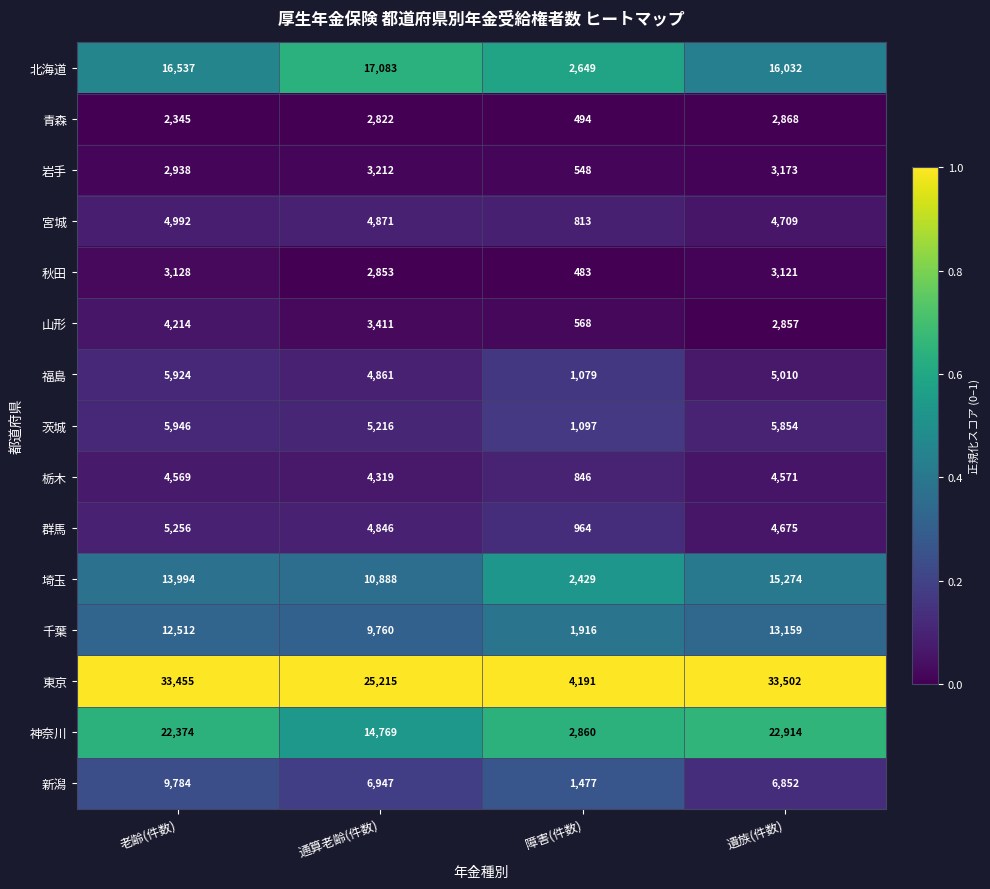

Rank the series at 遺族(件数) from highest to lowest value.

東京, 神奈川, 北海道, 埼玉, 千葉, 新潟, 茨城, 福島, 宮城, 群馬, 栃木, 岩手, 秋田, 青森, 山形